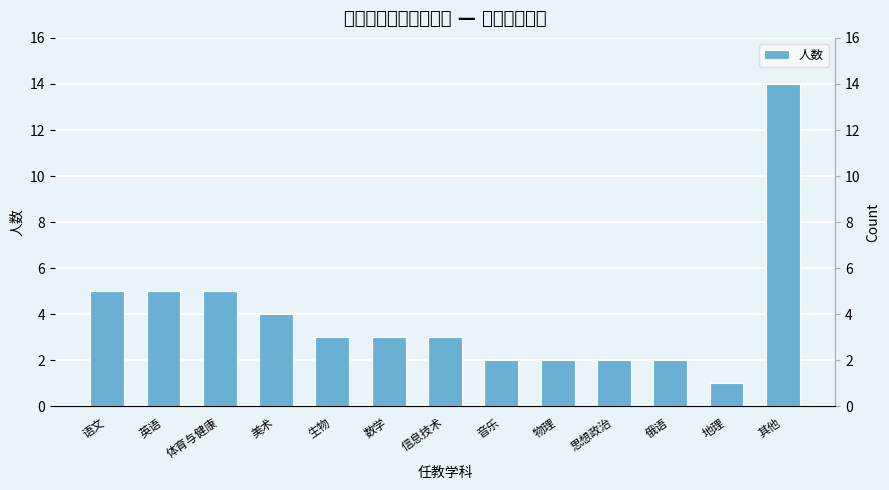

Where does the data first go above 3?

语文